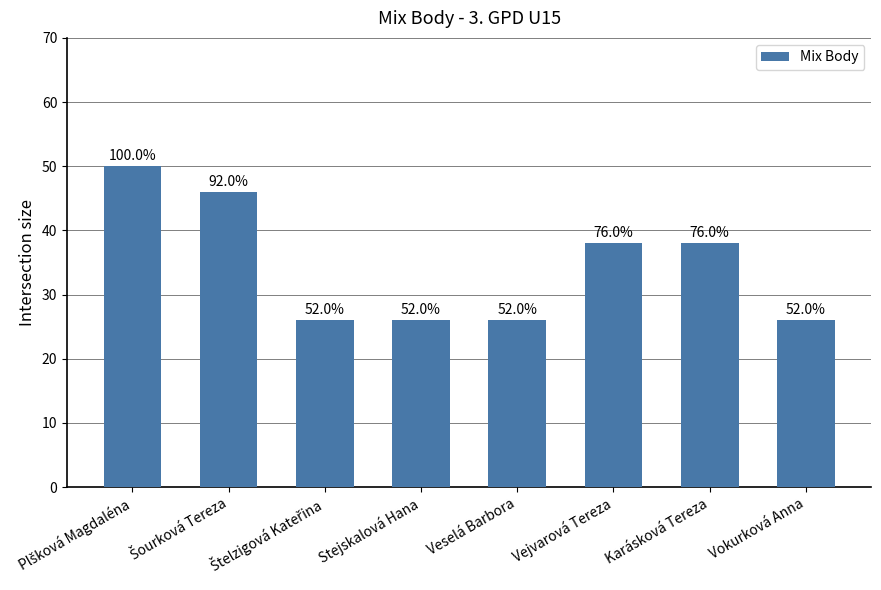

Count the values in the range 26 to 46.

7